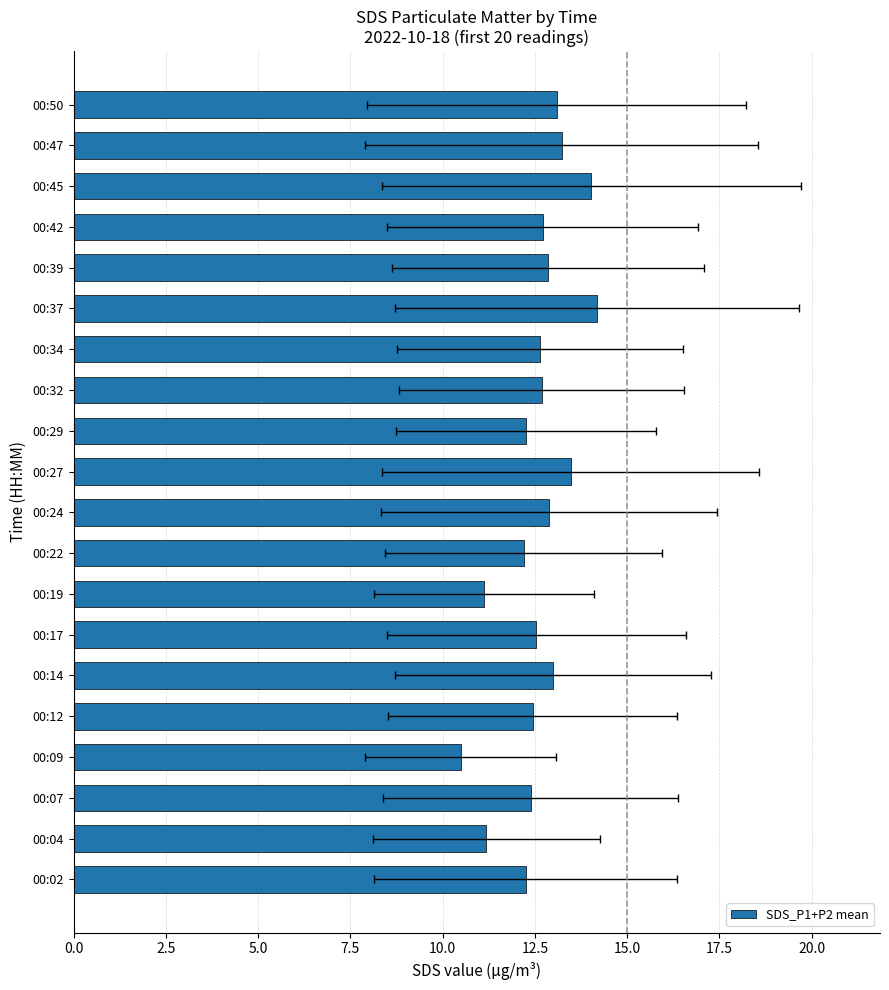

The value at 00:39 is 12.9. True or false?

True